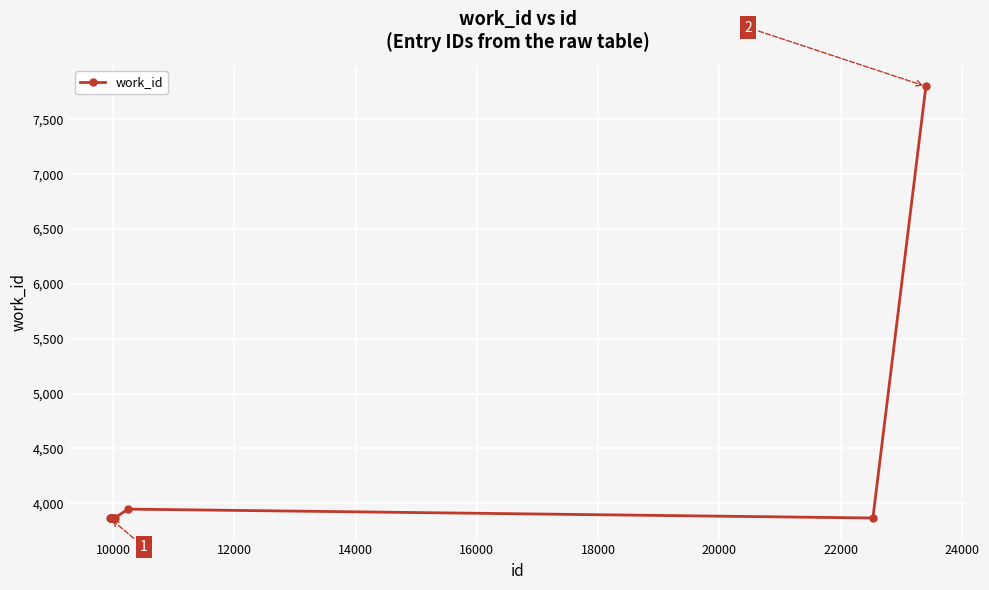

What is the difference between the maximum and minimum values?

3935